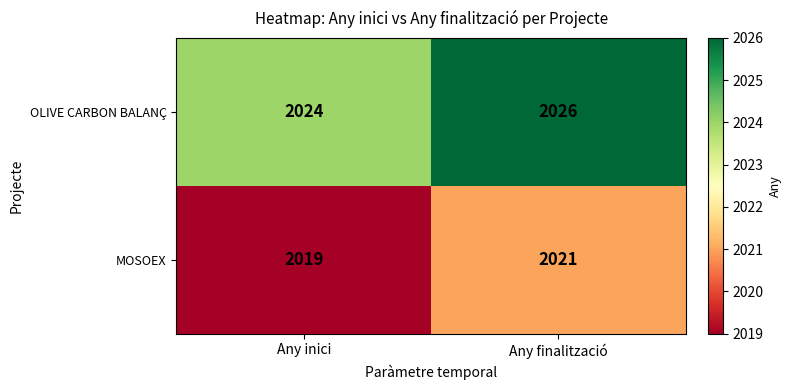

At how many categories does at least one series exceed 2025?

1